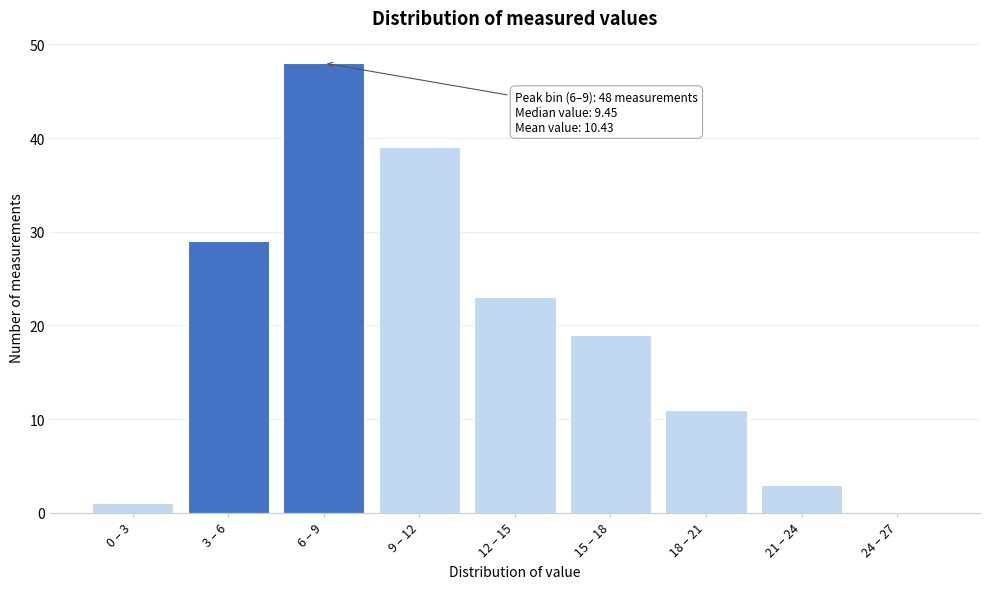

Reading left to right, transcribe all the data shown in this chart.

0 – 3=1	3 – 6=29	6 – 9=48	9 – 12=39	12 – 15=23	15 – 18=19	18 – 21=11	21 – 24=3	24 – 27=0